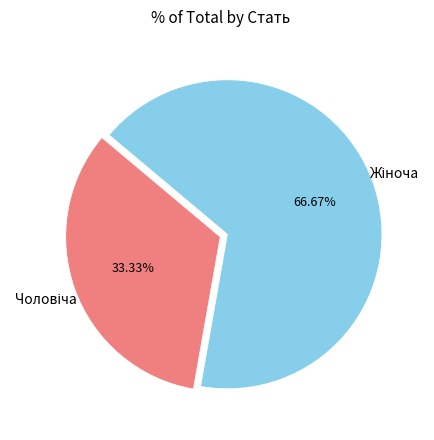

Does any single category account for the majority?

Yes